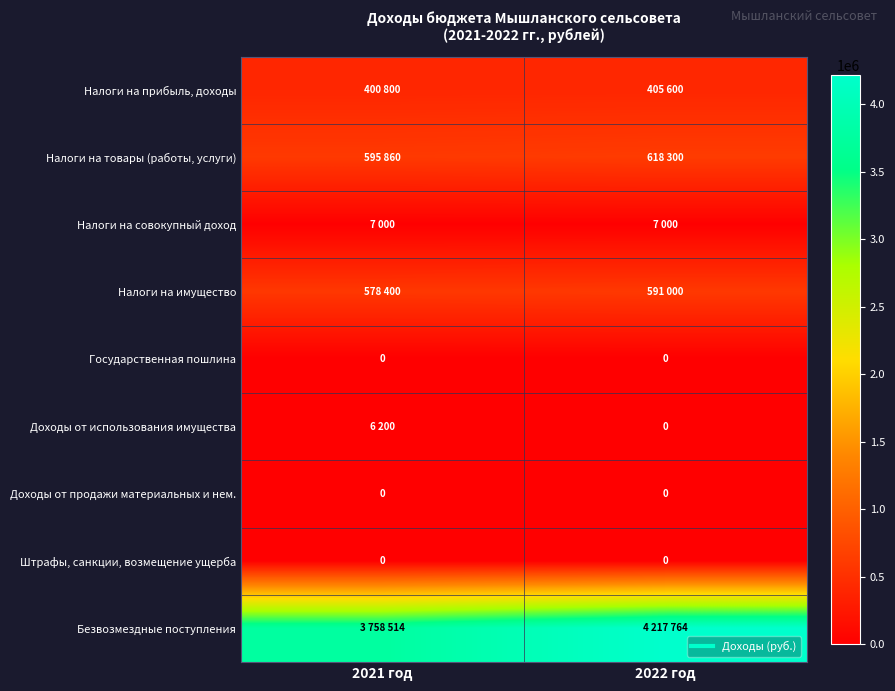

Which series has the widest spread of values?

Безвозмездные поступления